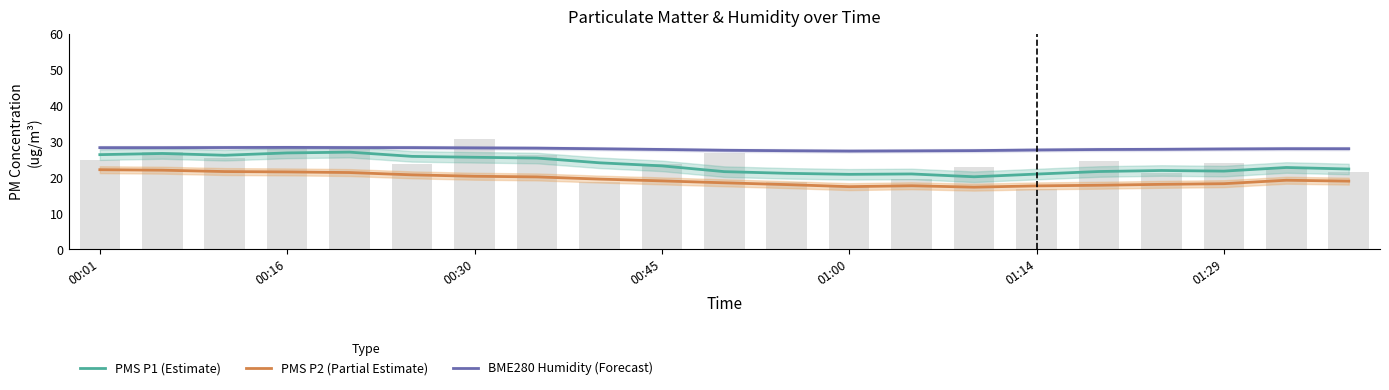

List the series in order of their overall mean, highest first.

BME280 Humidity (Forecast), PMS P1 (Estimate), PMS P2 (Partial Estimate)